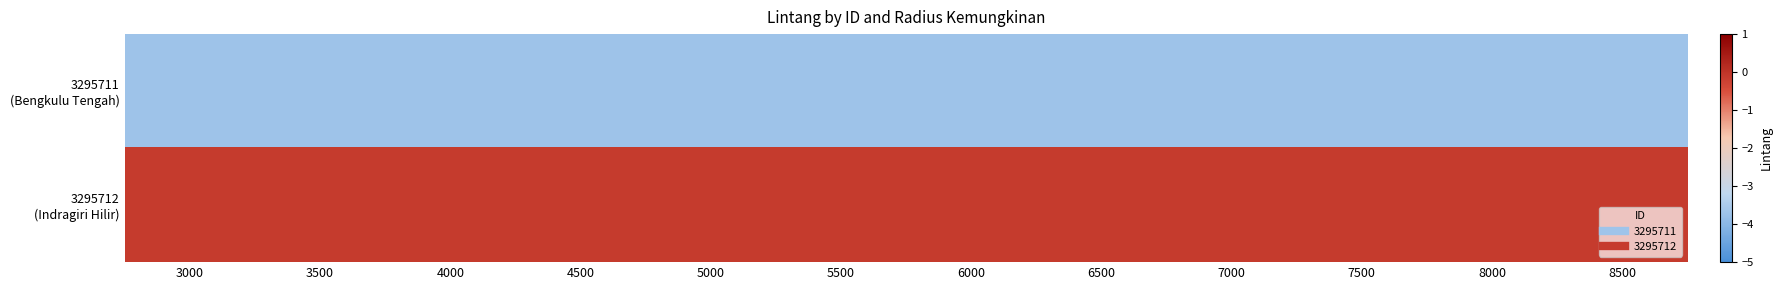

What is the spread (max minus min) of values at 8000?

3.5